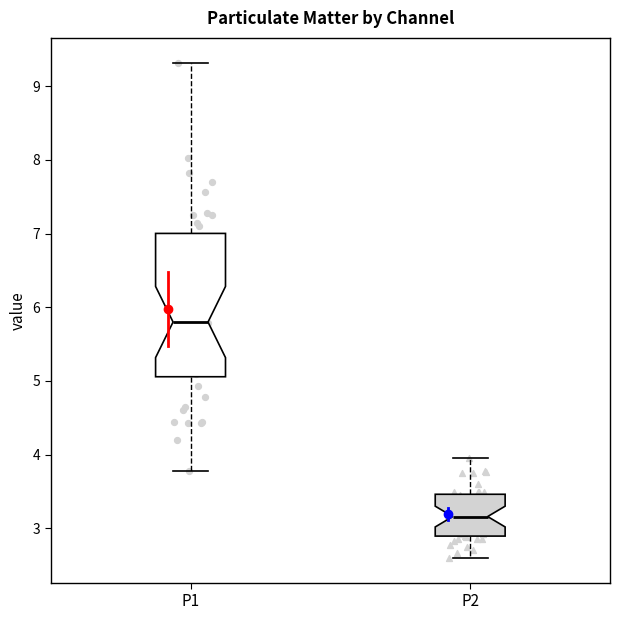

Comparing the boxes themselves (not the whiskers), which one is the tallest?

P1